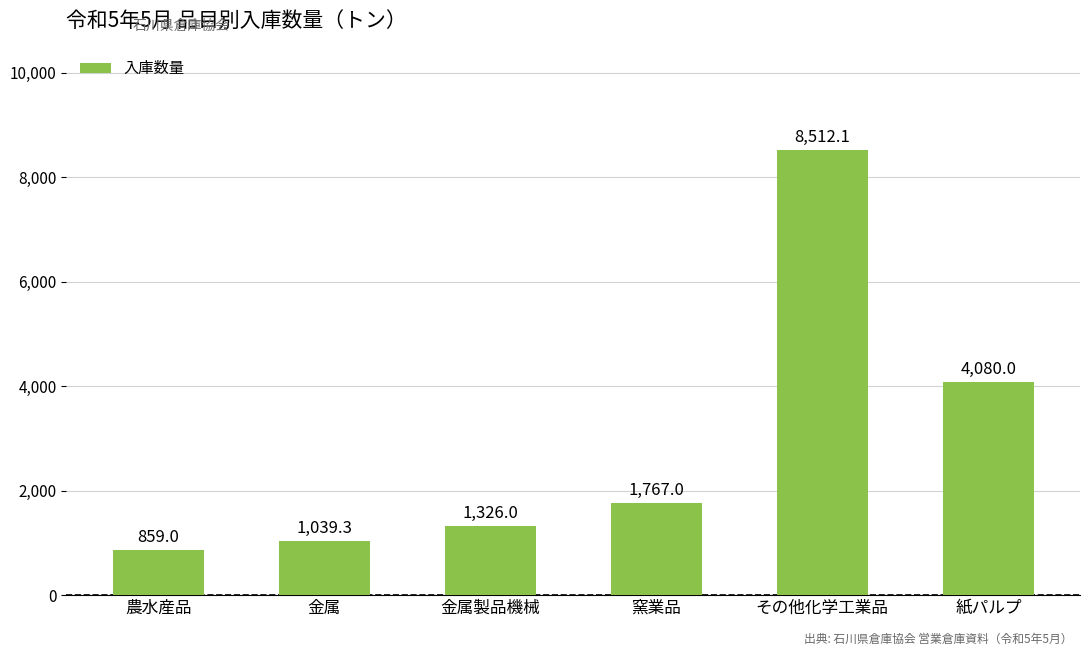

At which label is the value closest to 4685?

紙パルプ